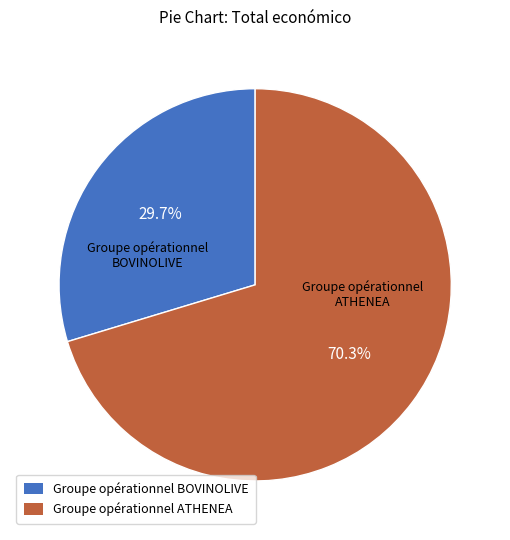

What percentage is the Groupe opérationnel BOVINOLIVE slice, to the nearest percent?

30%